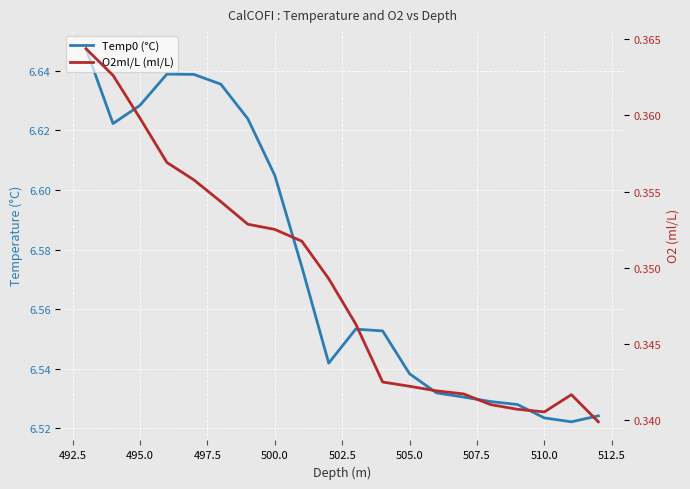

At how many categories does at least one series exceed 1?

20